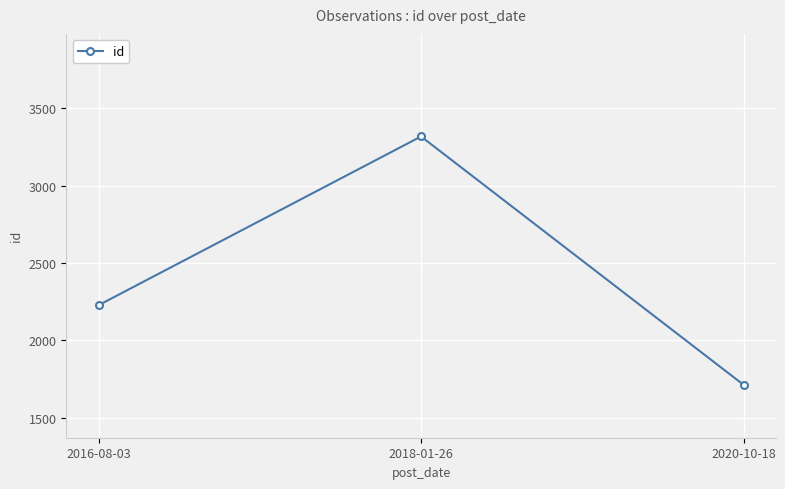

How many values are between 1712 and 3319?

3